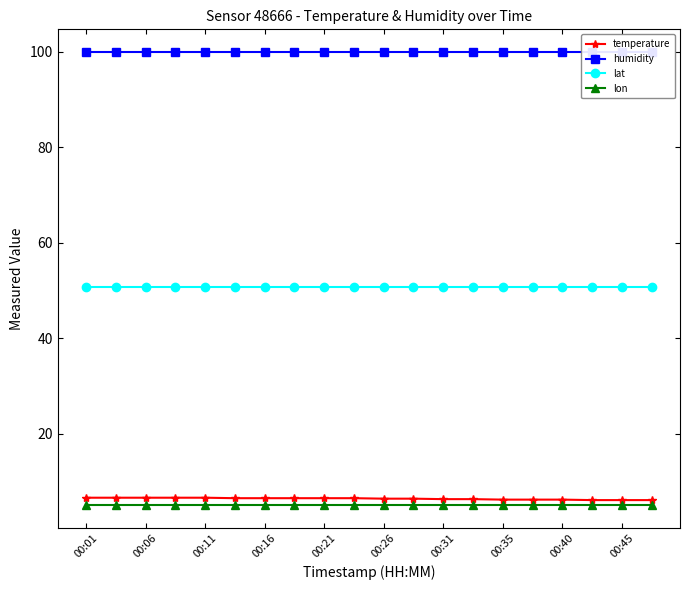

Read the temperature value at 00:35.

6.2